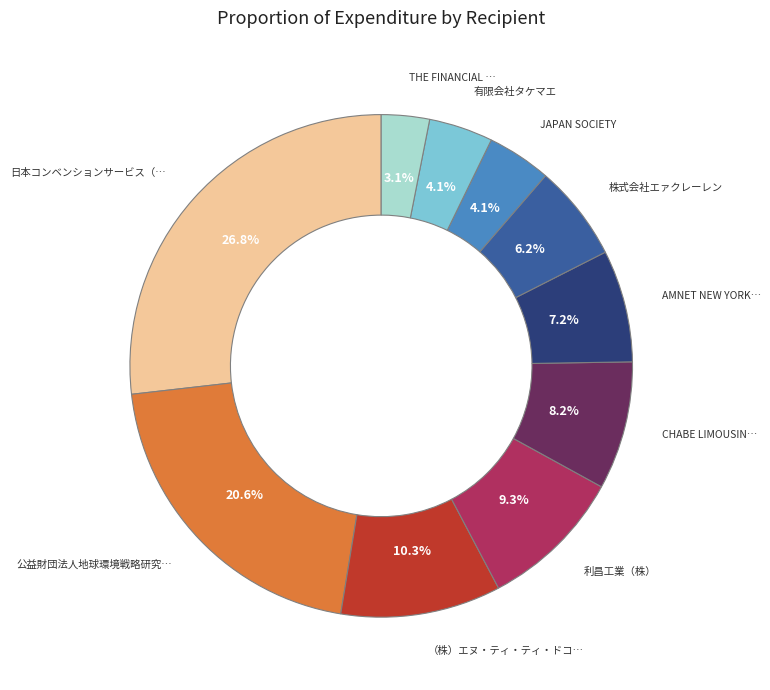

Does any single category account for the majority?

No